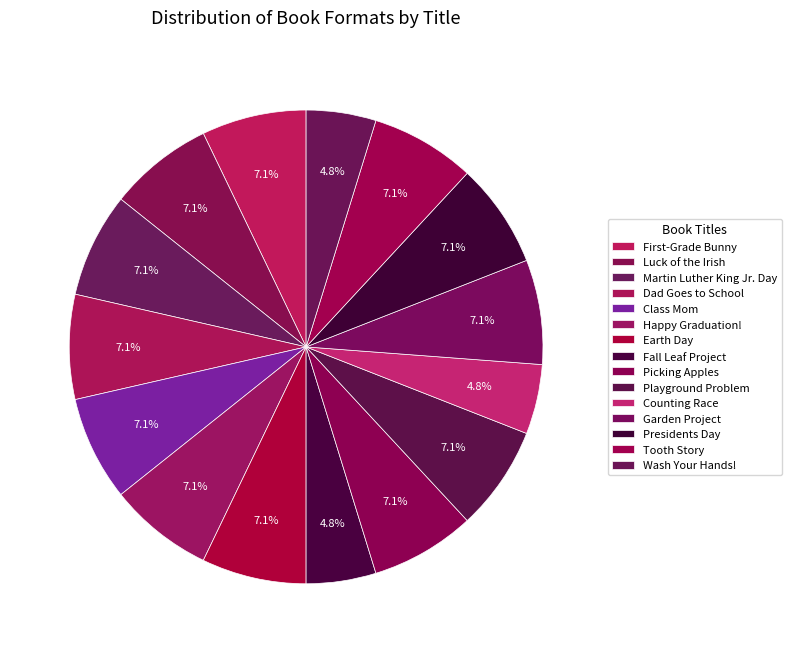

Is it true that Counting Race is 15% of the pie?

False